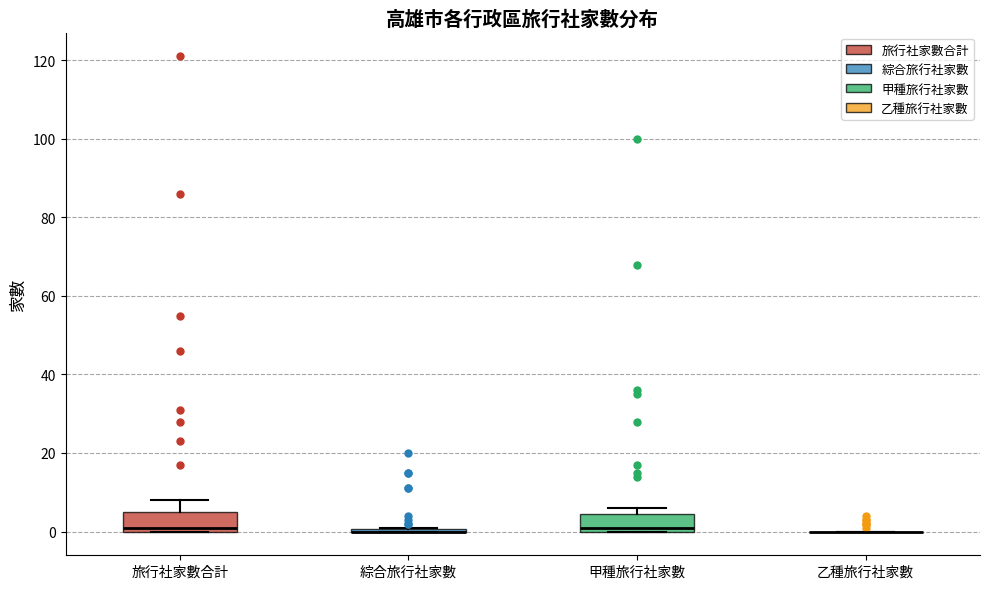

Reading left to right, transcribe this box plot: for each box, give where its median line is, the range the box spans, and where its two whiskers end, as read against the y-axis. The values are not printed on the chart, so give them approximately, as read against the axis.

旅行社家數合計: median 2, box 0 to 6, whiskers 0 to 8
綜合旅行社家數: box collapsed to a line at 0, whiskers 0 to 2
甲種旅行社家數: median 2, box 0 to 4, whiskers 0 to 6
乙種旅行社家數: box collapsed to a line at 0, whiskers 0 to 0